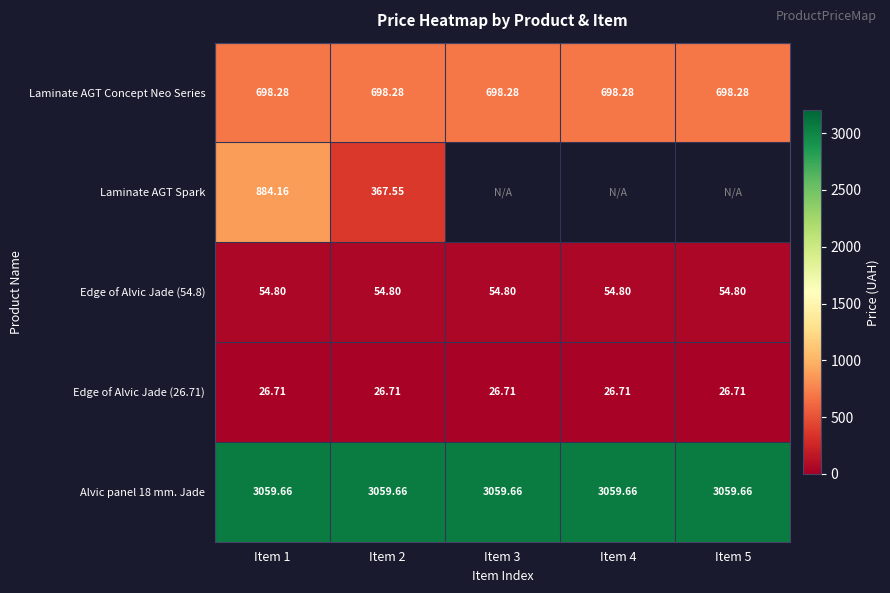

Which series has the widest spread of values?

Laminate AGT Spark